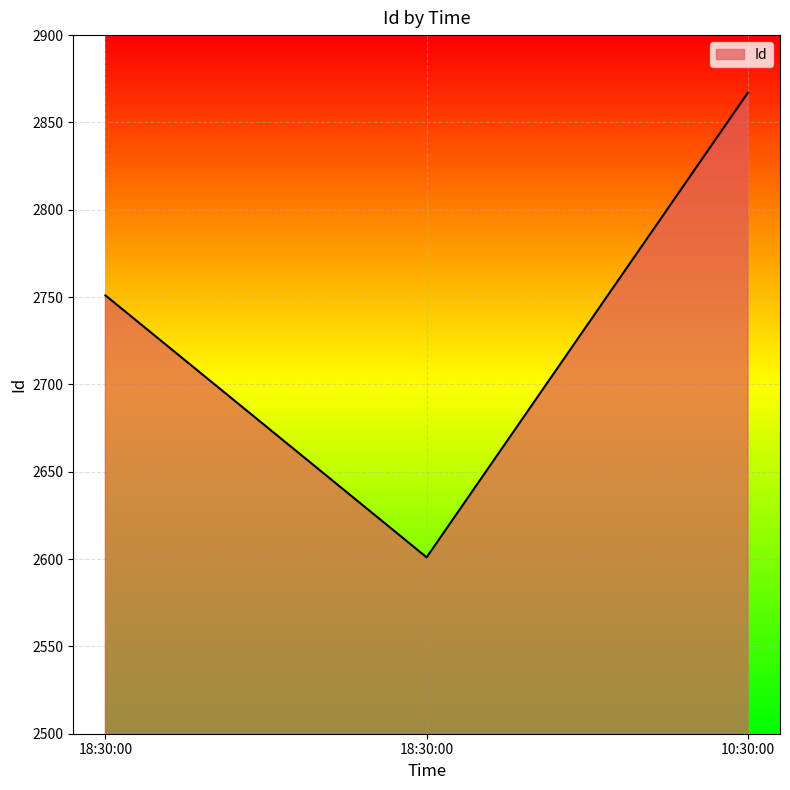

Reading left to right, list all the values displayed in this chart.

18:30:00=2751	18:30:00=2601	10:30:00=2867